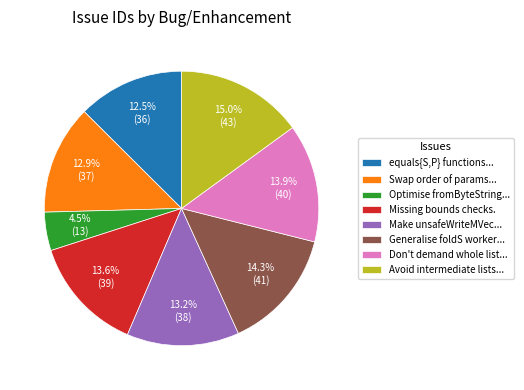

Does any single category account for the majority?

No